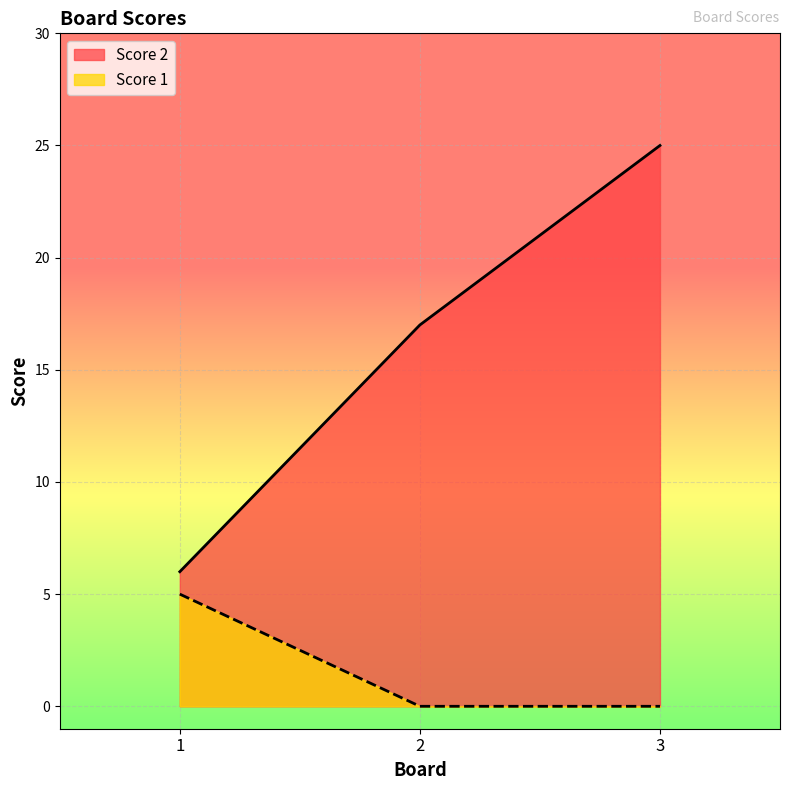

Which series changed the most between 1 and 2?

Score 2